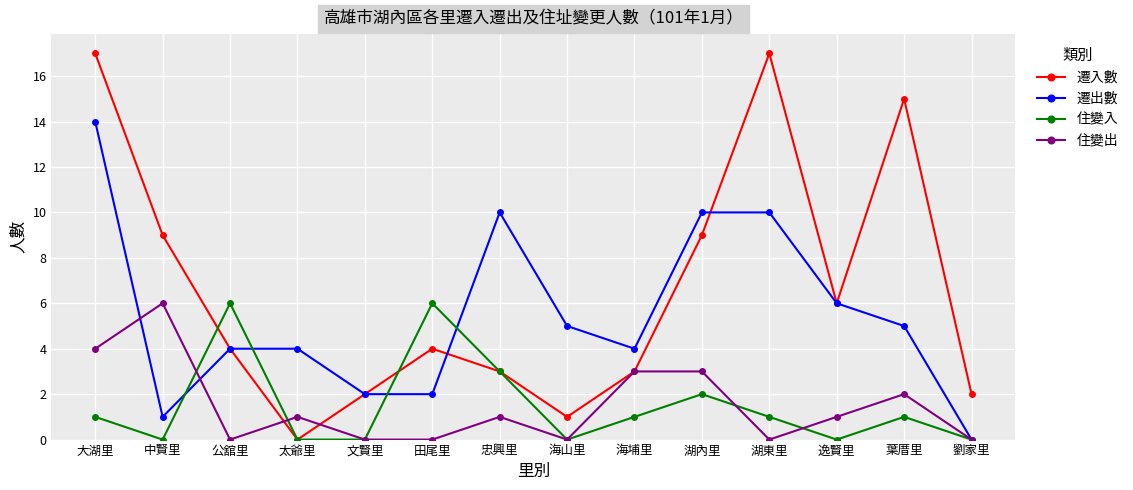

At which label does 住變出 reach its peak?

中賢里